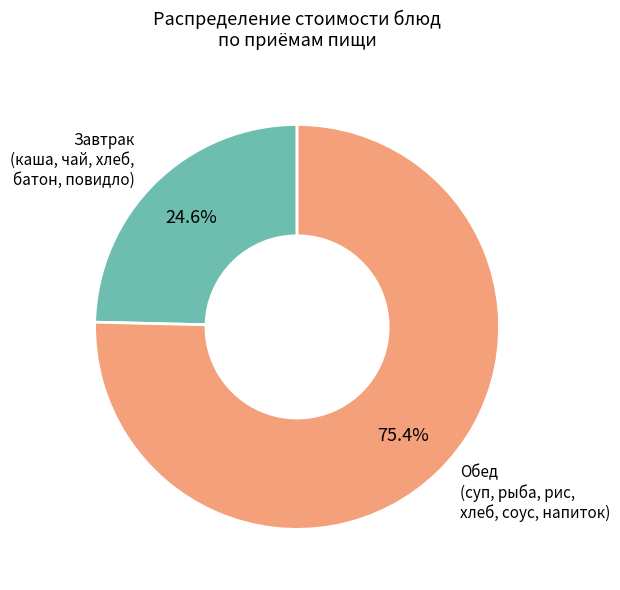

Is there any slice that represents more than half of the pie?

Yes